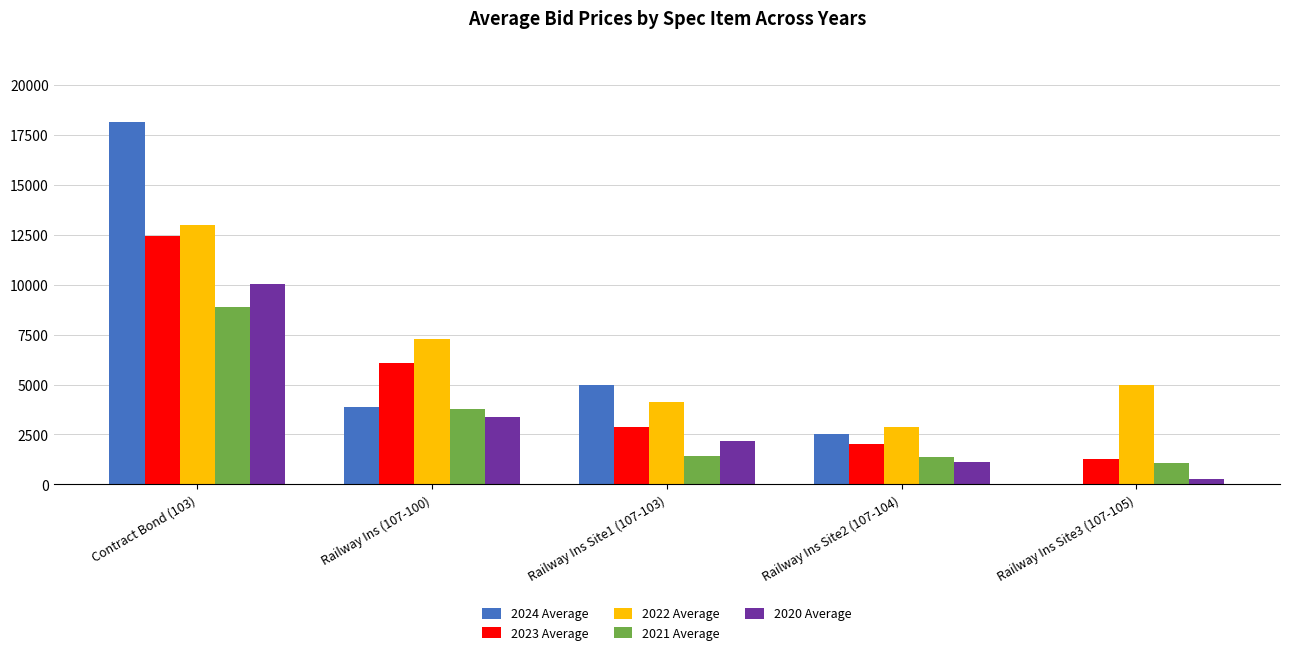

How many values in the 2021 Average series exceed 1407?

3